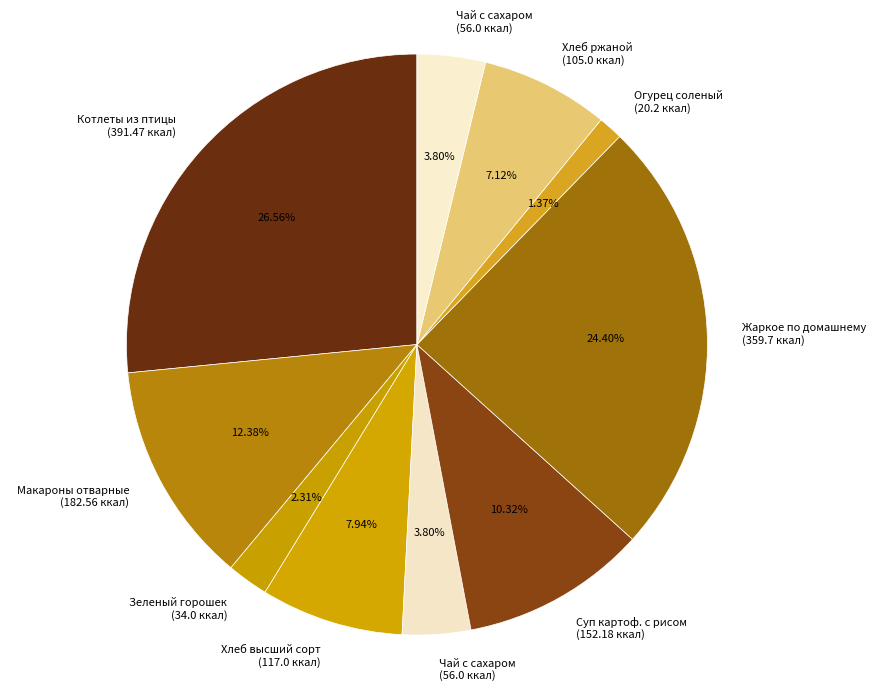

How many slices are in this pie chart?

10